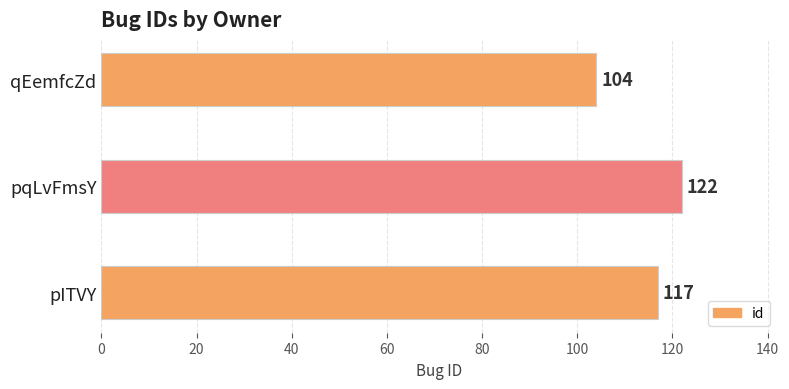

At which category does the chart reach its peak across all series?

pqLvFmsY